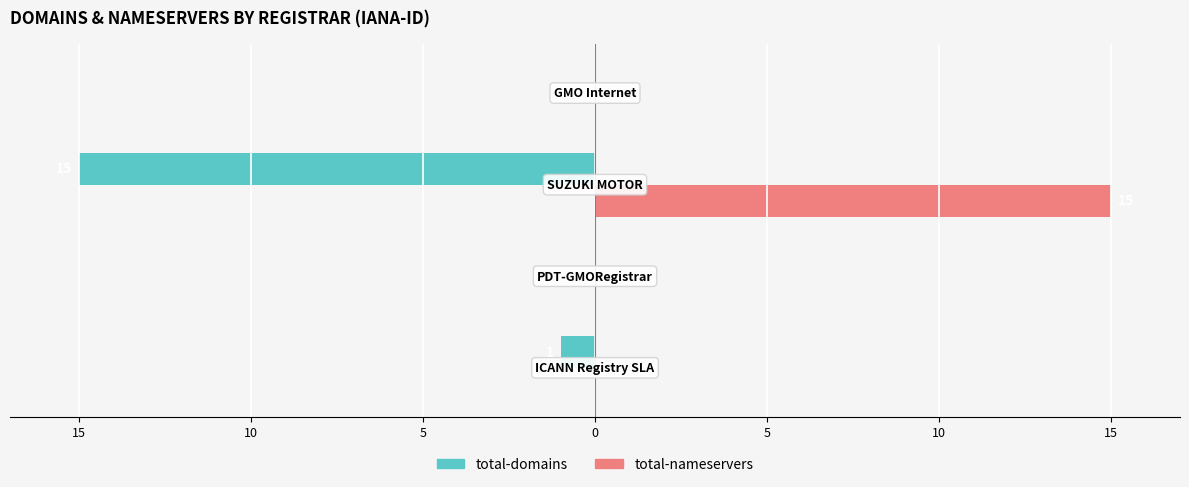

Reading right to left, transcribe all the data shown in this chart.

total-domains: 5=0	10=-15	15=0	20=-1
total-nameservers: 5=0	10=15	15=0	20=0